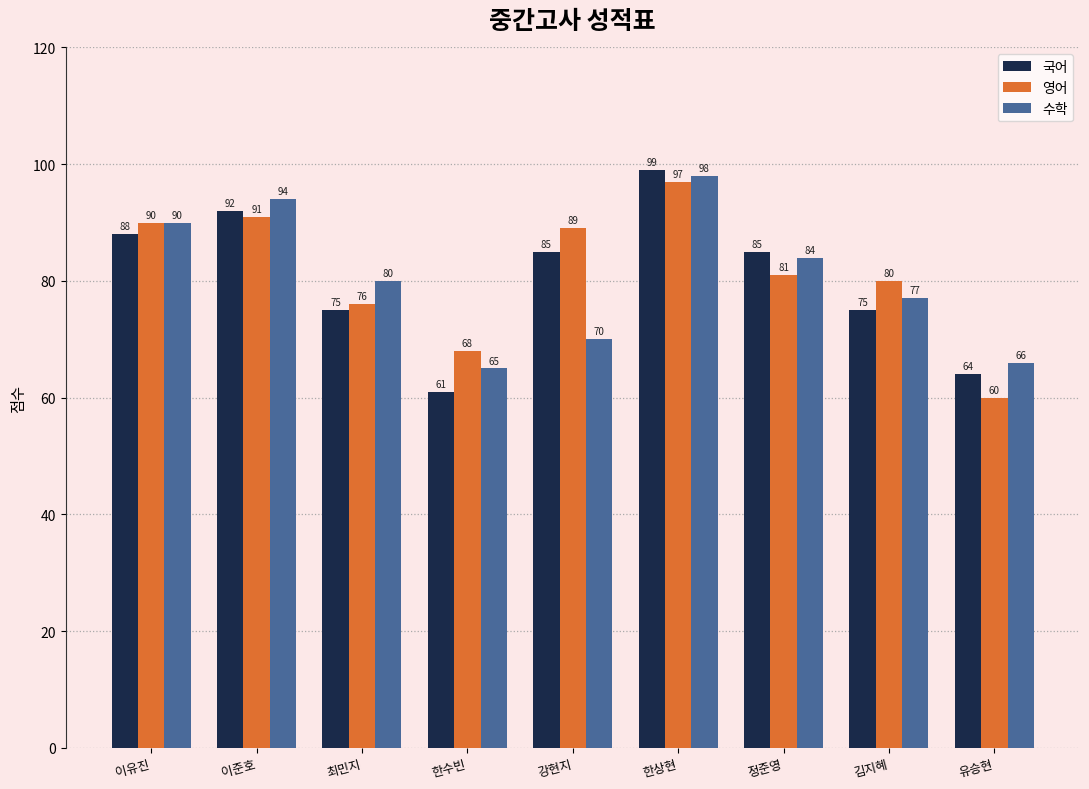

What is the spread (max minus min) of values at 정준영?

4